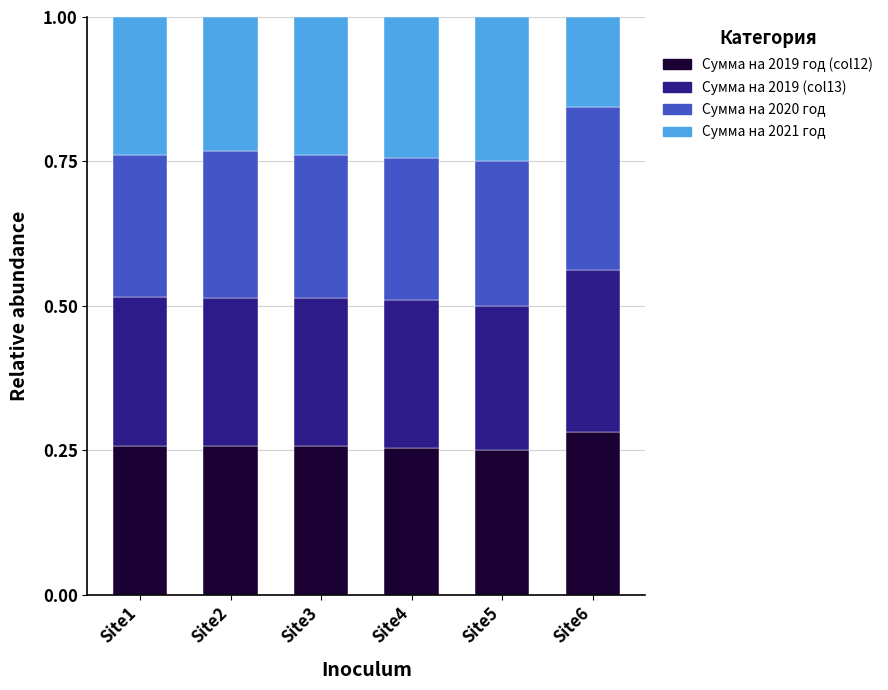

At which label does Сумма на 2019 год (col12) reach its peak?

Site6